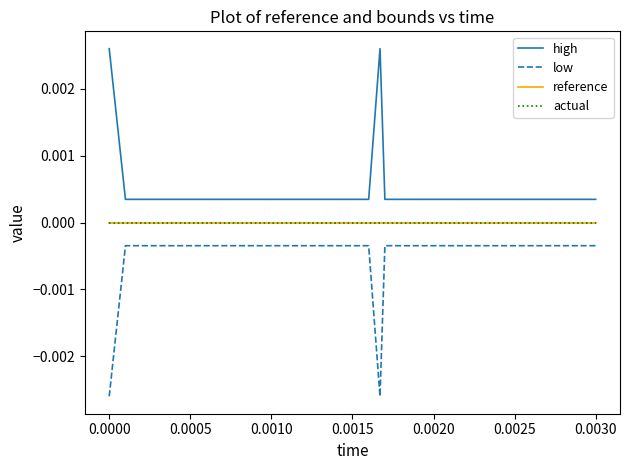

True or false: low has more than 2 interior local peaks.

False